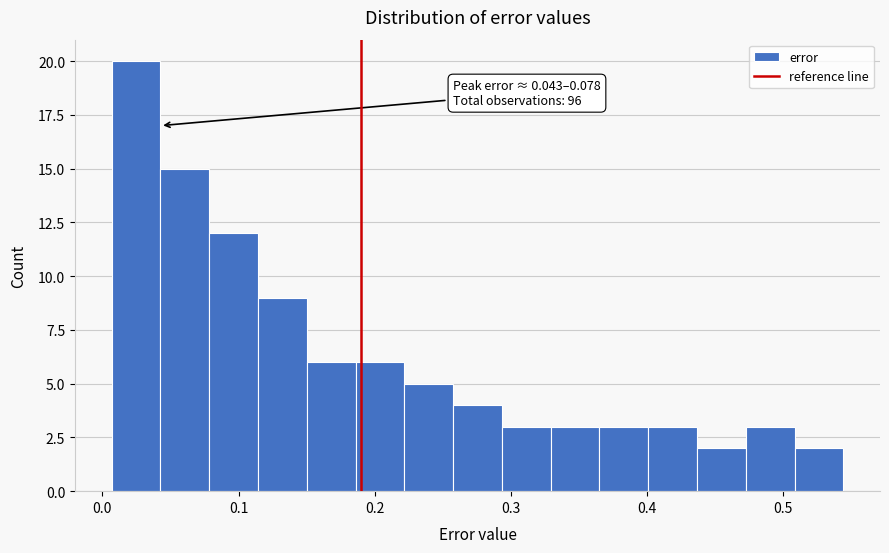

Read against the x-axis, roughly where is the centre of the tallest bar?

0.02